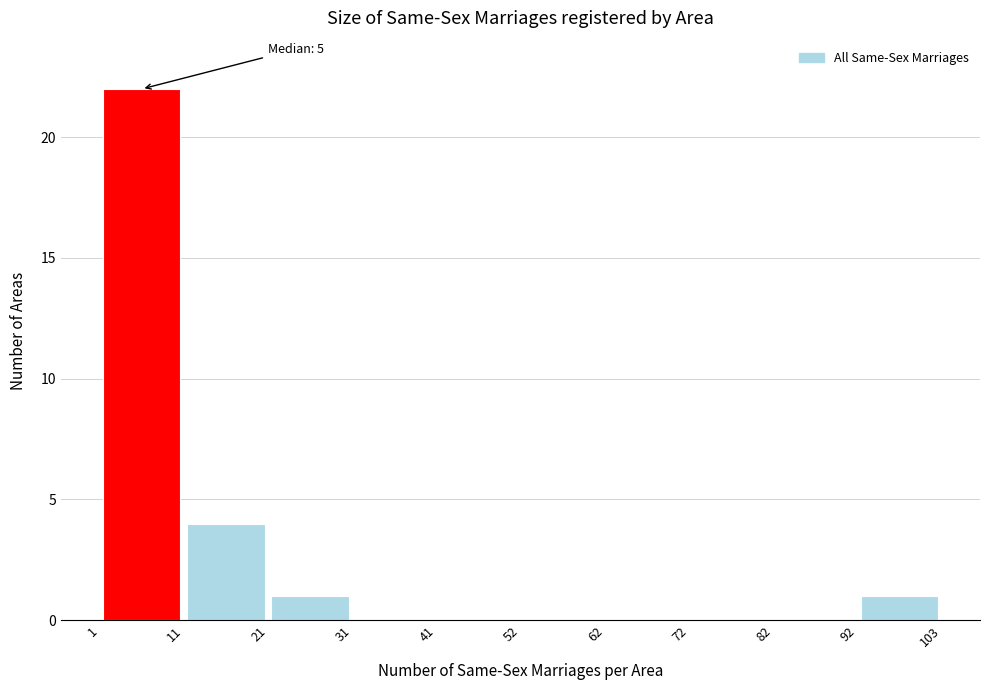

Which range on the x-axis has the tallest bar?

1 to 11